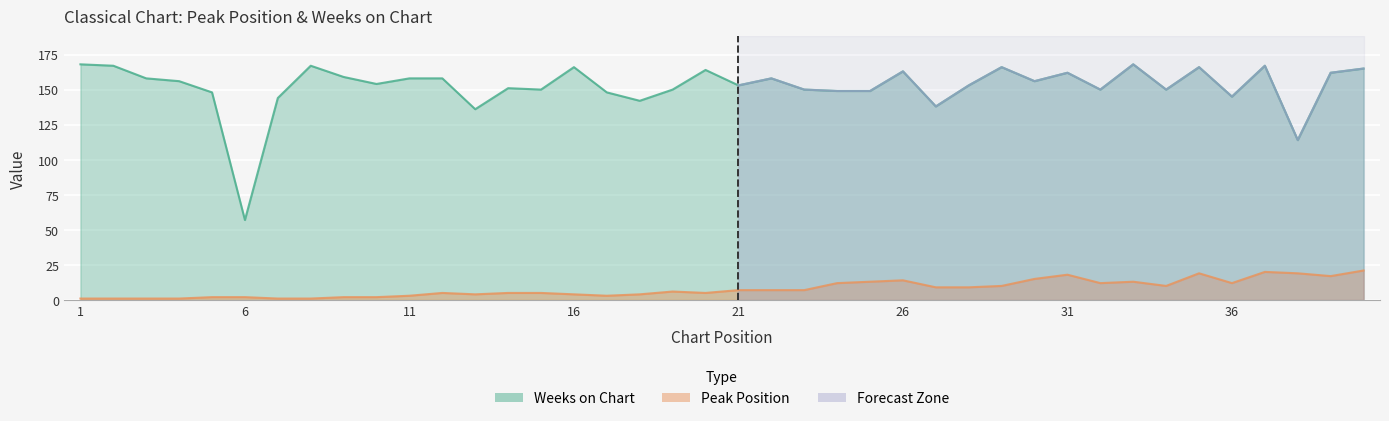

Reading left to right, list all the values displayed in this chart.

Peak Position: 1=1	2=1	3=1	4=1	5=2	6=2	7=1	8=1	9=2	10=2	11=3	12=5	13=4	14=5	15=5	16=4	17=3	18=4	19=6	20=5	21=7	22=7	23=7	24=12	25=13	26=14	27=9	28=9	29=10	30=15	31=18	32=12	33=13	34=10	35=19	36=12	37=20	38=19	39=17	40=21
Weeks on Chart: 1=168	2=167	3=158	4=156	5=148	6=57	7=144	8=167	9=159	10=154	11=158	12=158	13=136	14=151	15=150	16=166	17=148	18=142	19=150	20=164	21=153	22=158	23=150	24=149	25=149	26=163	27=138	28=153	29=166	30=156	31=162	32=150	33=168	34=150	35=166	36=145	37=167	38=114	39=162	40=165